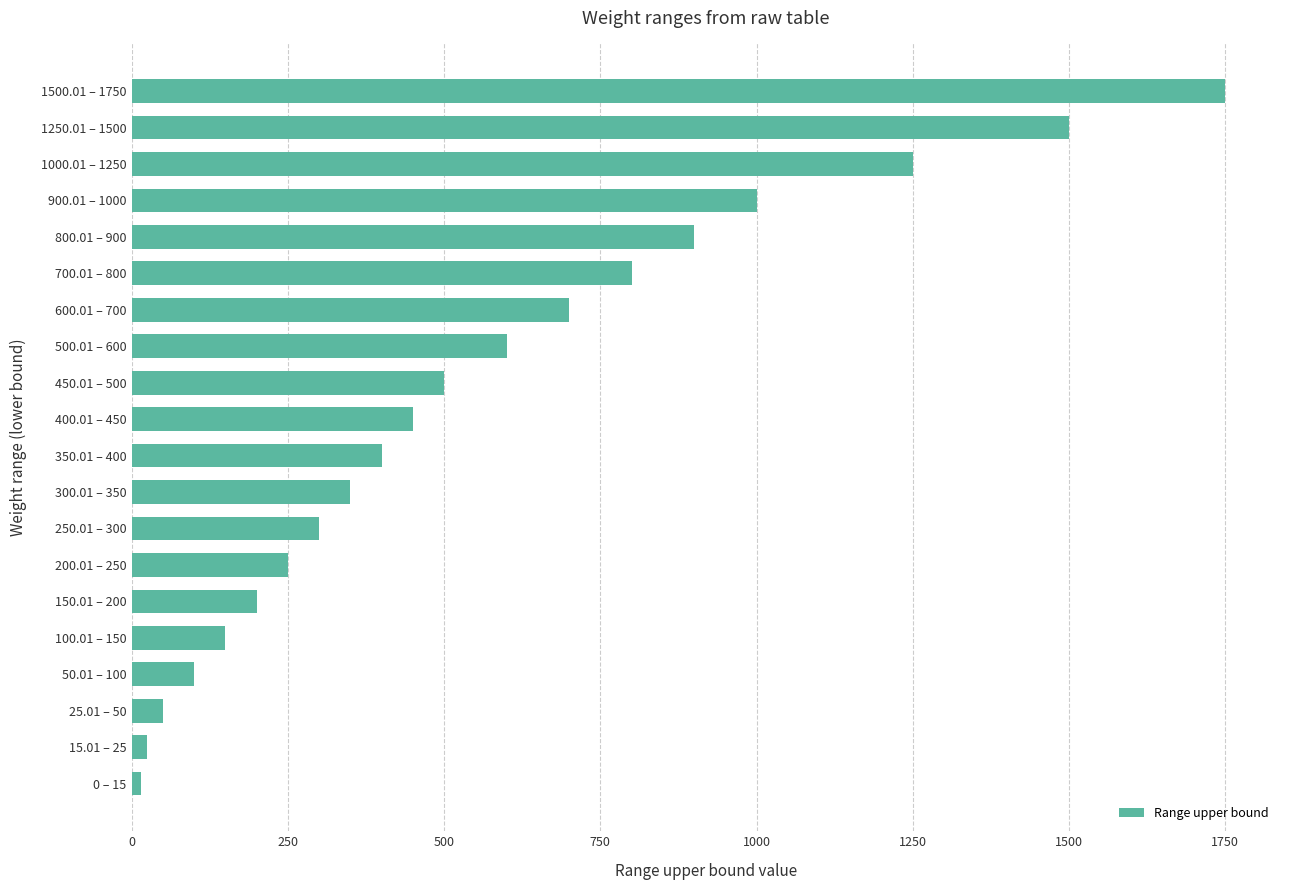

What is the change in value from 900.01 – 1000 to 150.01 – 200?

-800